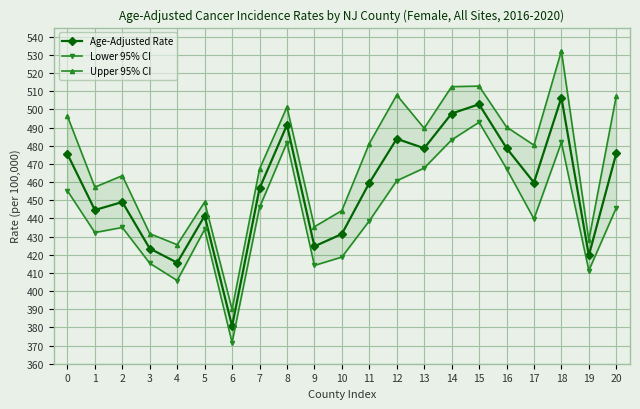

The Age-Adjusted Rate series shows 210.8 at 11. True or false?

False